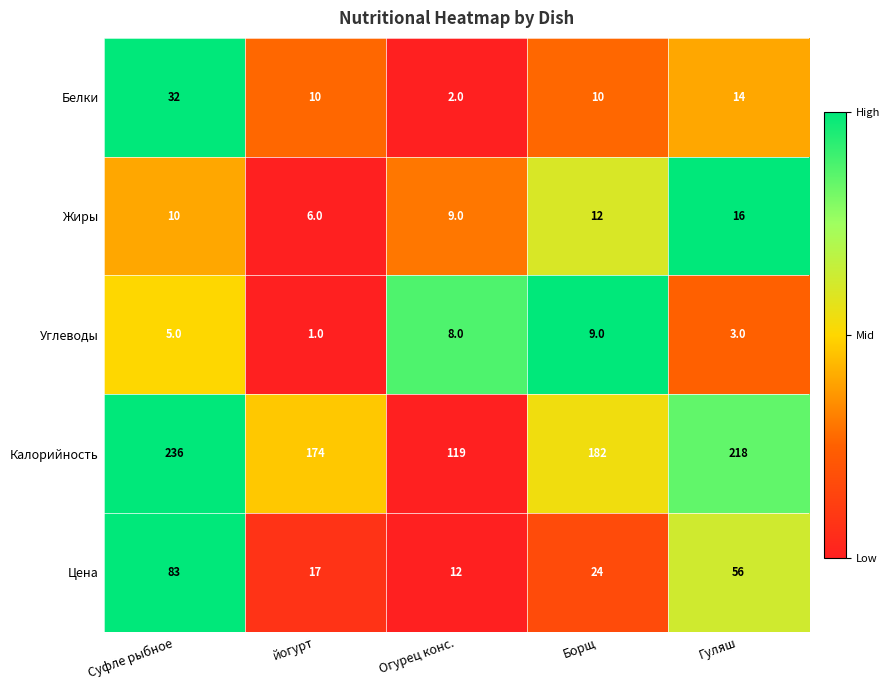

True or false: Цена has a value of 40 at Суфле рыбное.

False